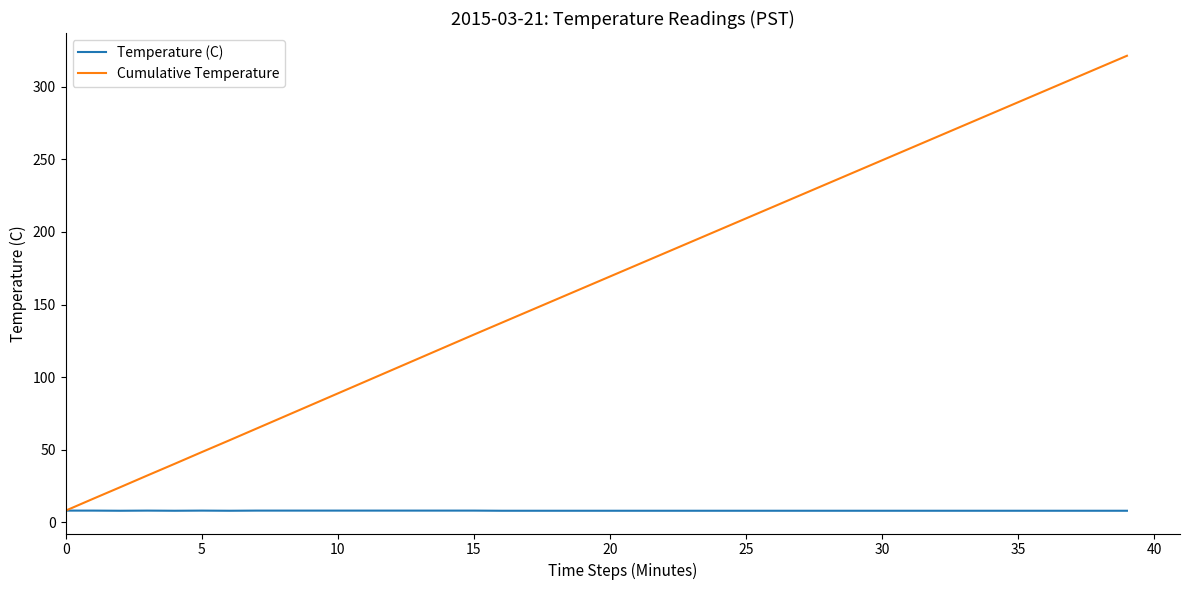

Which series has the largest total across all categories?

Cumulative Temperature